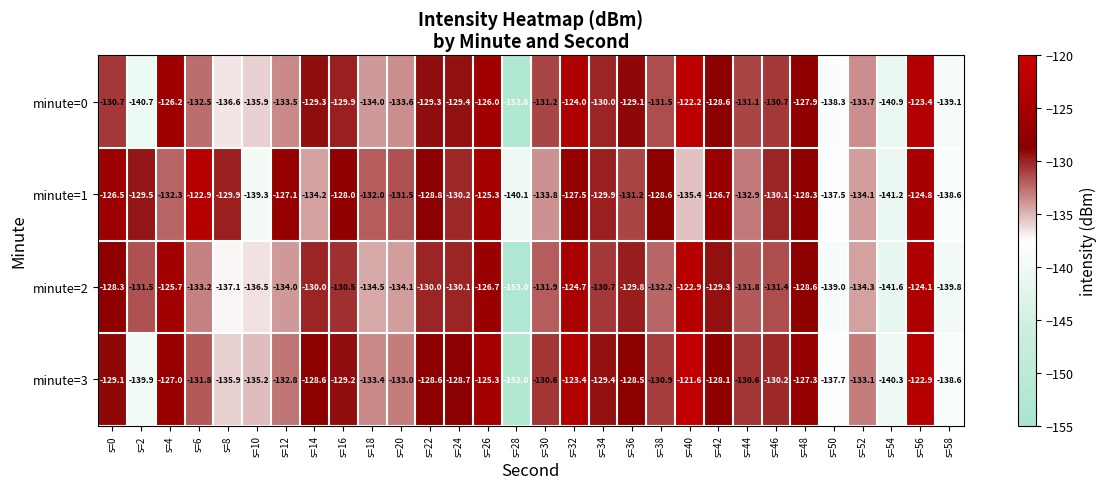

The value of minute=0 at s=26 is -76.1. True or false?

False